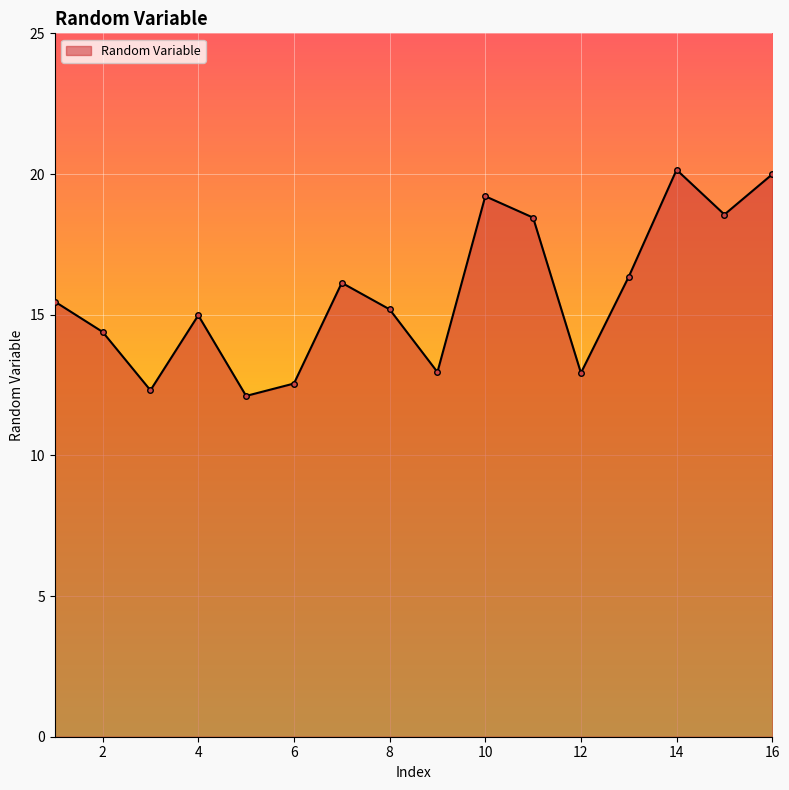

What is the difference between the maximum and minimum values?

8.0